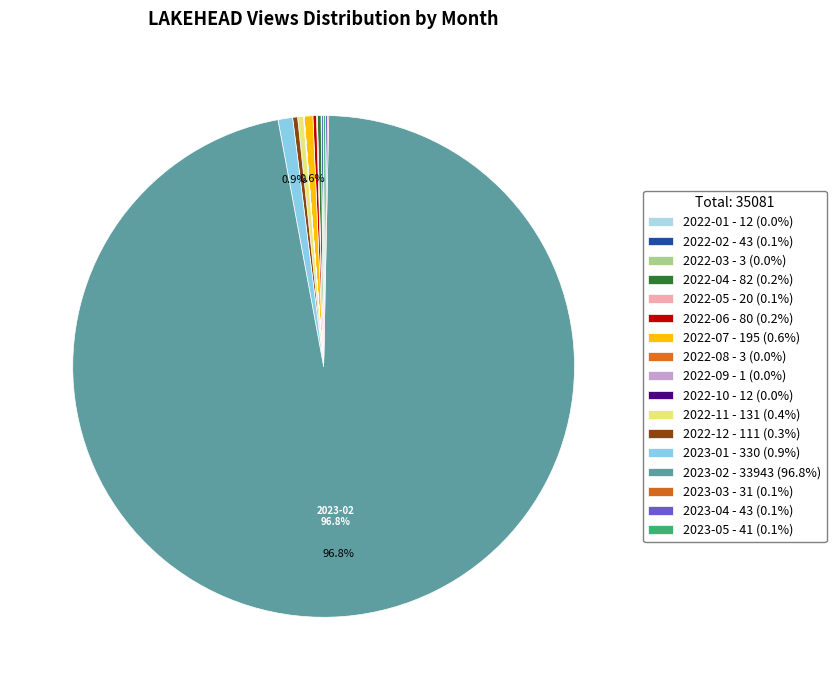

True or false: 2022-06 accounts for 0% of the total.

True